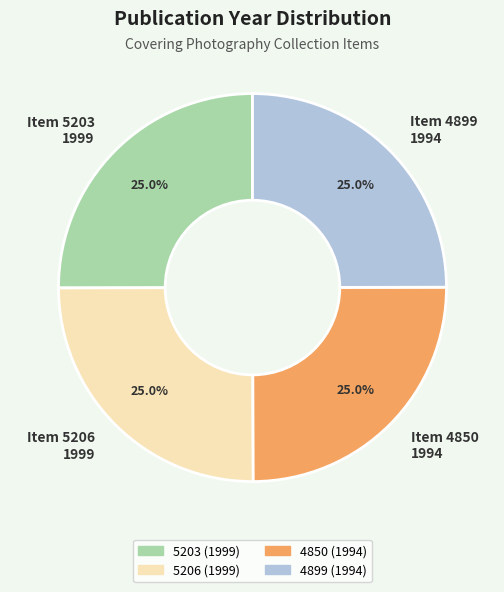

What percentage do Item 5203 1999 and Item 4899 1994 together represent?

50.0%